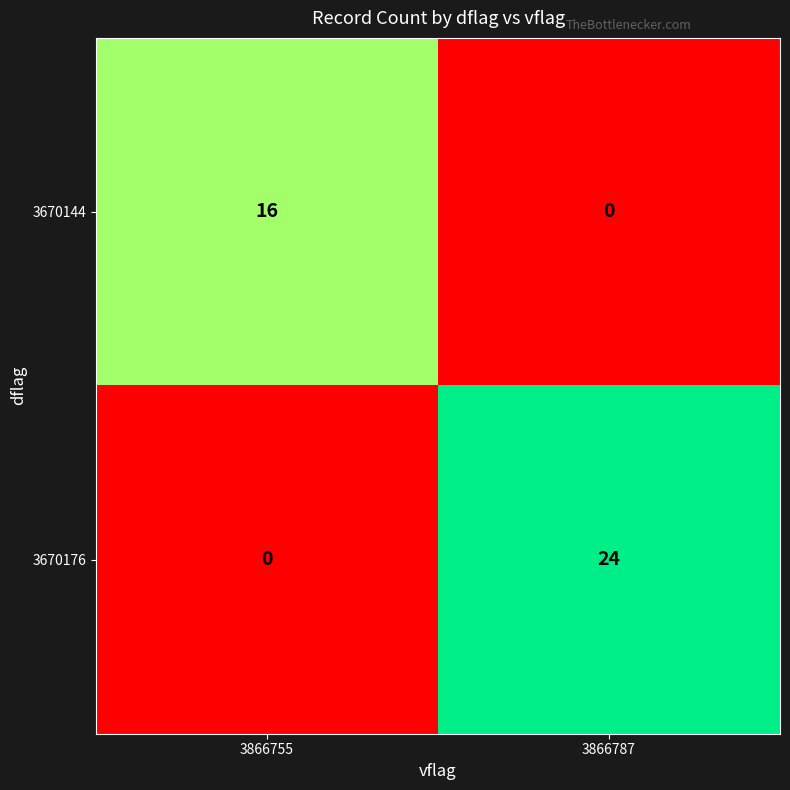

The 3670144 series shows 16 at 3866755. True or false?

True